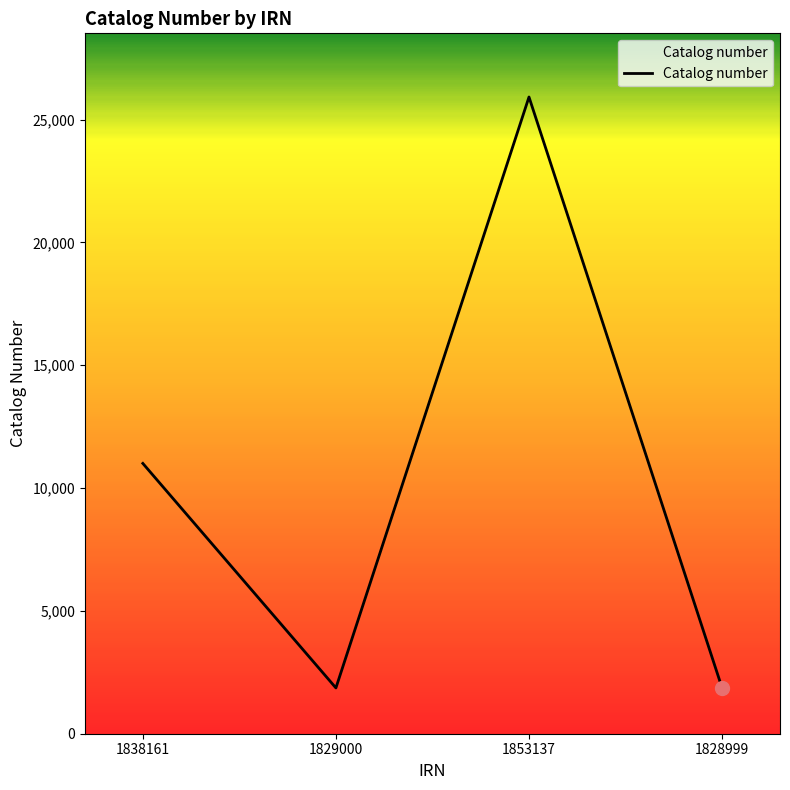

Which label corresponds to the largest value in the chart?

1853137